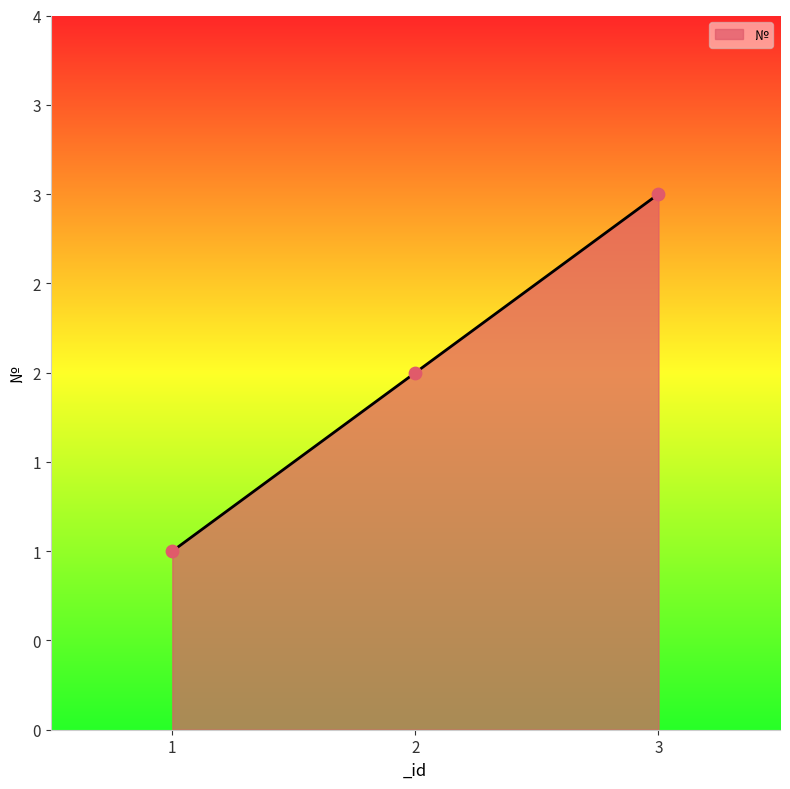

Approximately how many times larger is the value at 3 compared to 2?

1.5